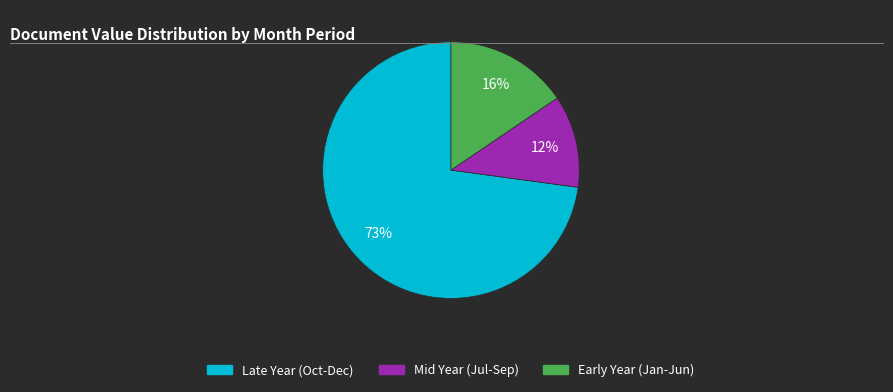

To the nearest percent, what is the average slice percentage?

33%